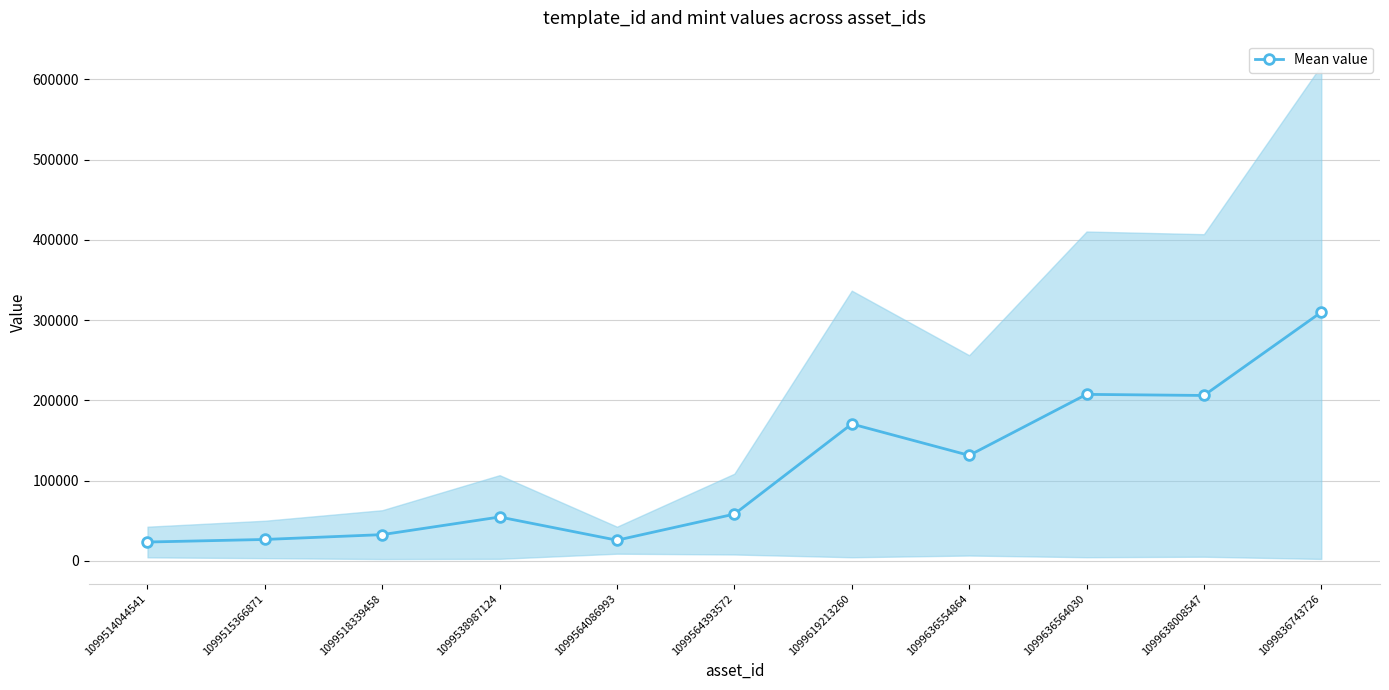

What is the difference between the values at 1099638008547 and 1099515366871?

179497.0